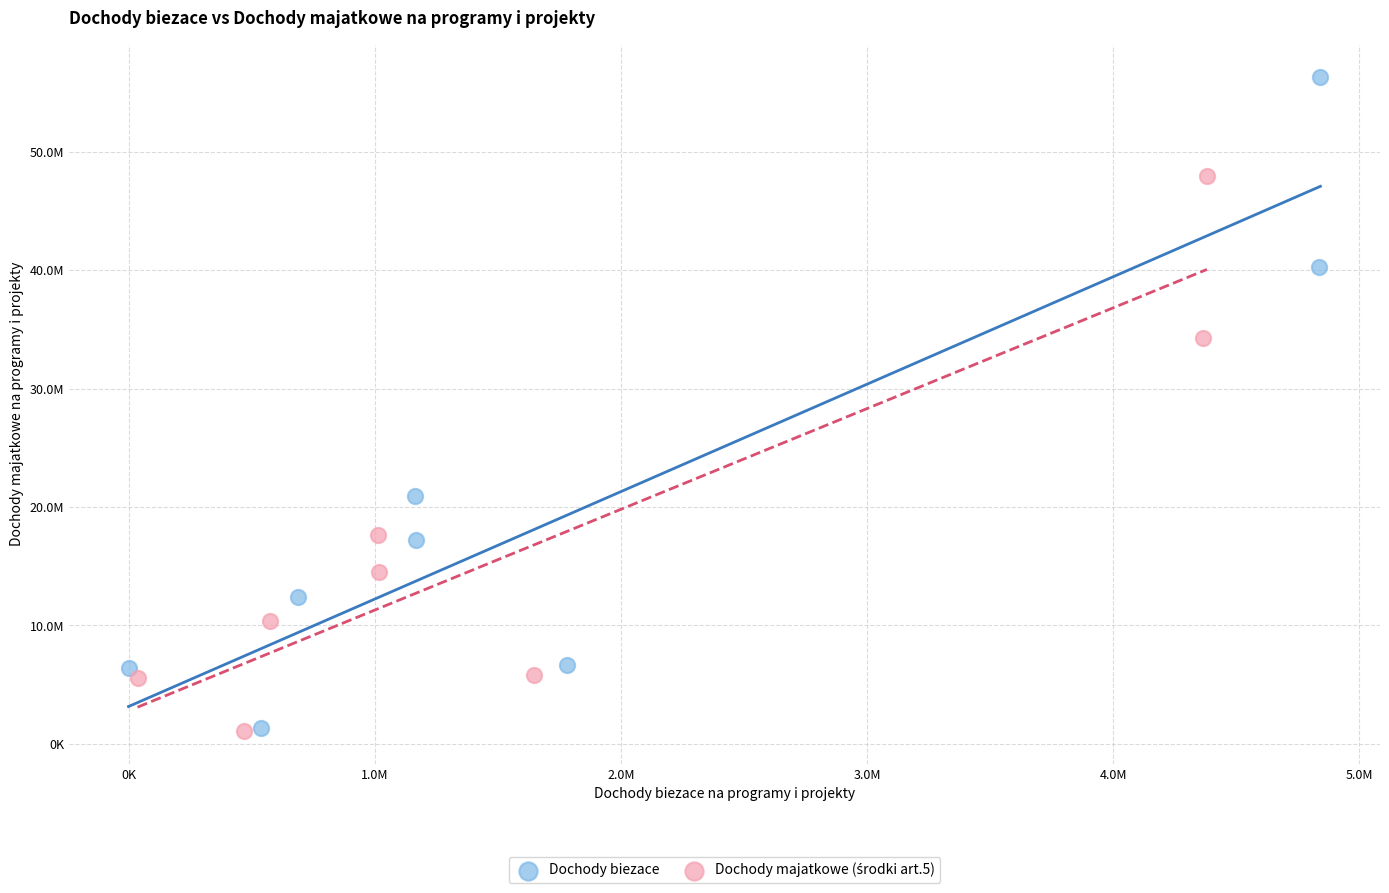

Which series has the widest spread of Y values?

Dochody biezace